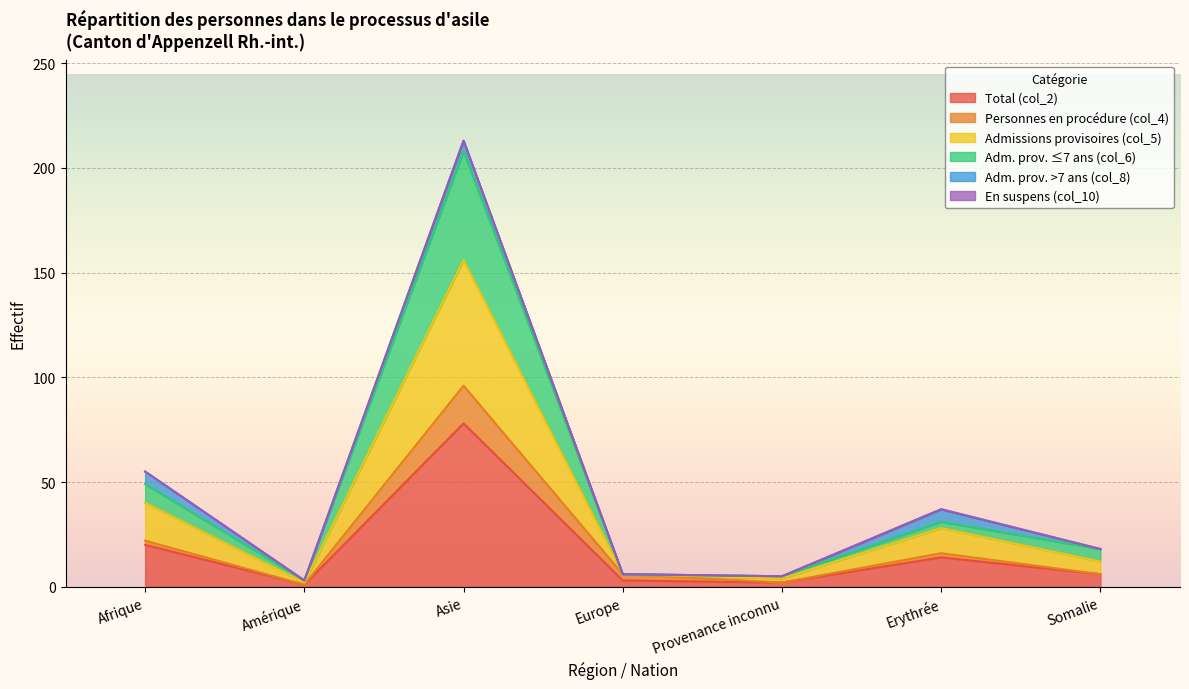

Does the chart display data point markers on the line(s)?

No